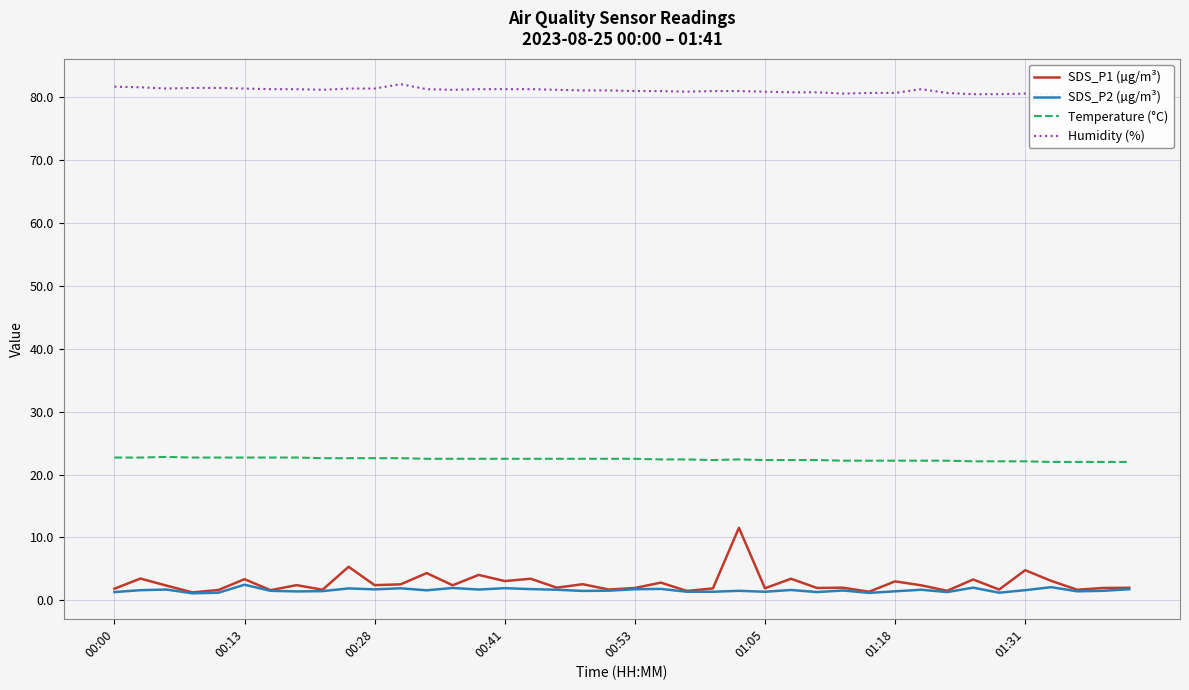

The Temperature (°C) series shows 22.7 at 00:13. True or false?

True